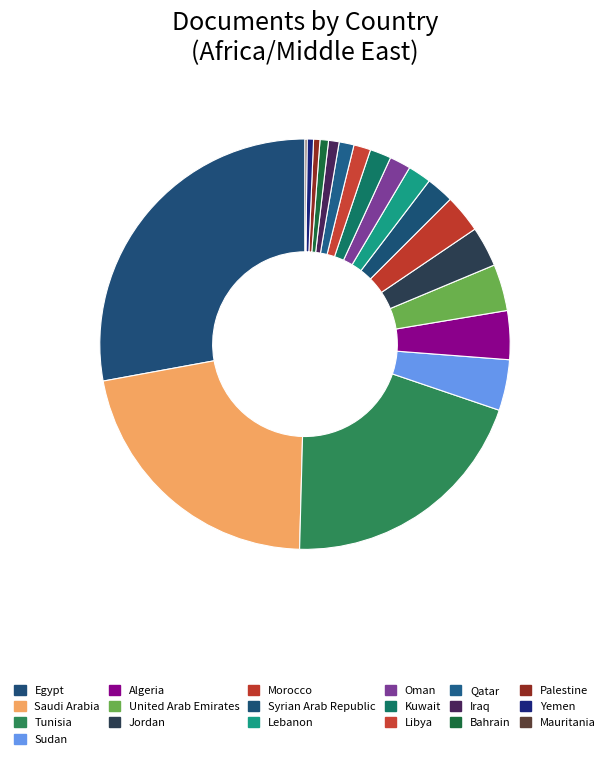

Between Iraq and Bahrain, which is larger?

Iraq